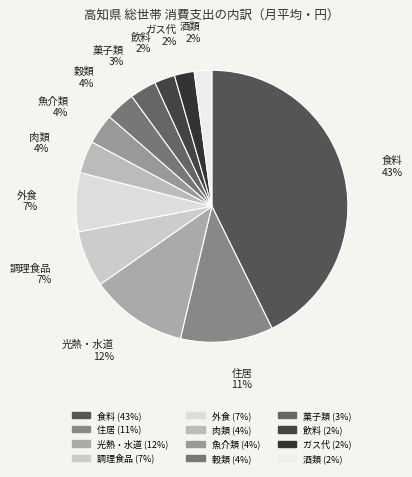

Does 酒類 represent more than half of the total?

No